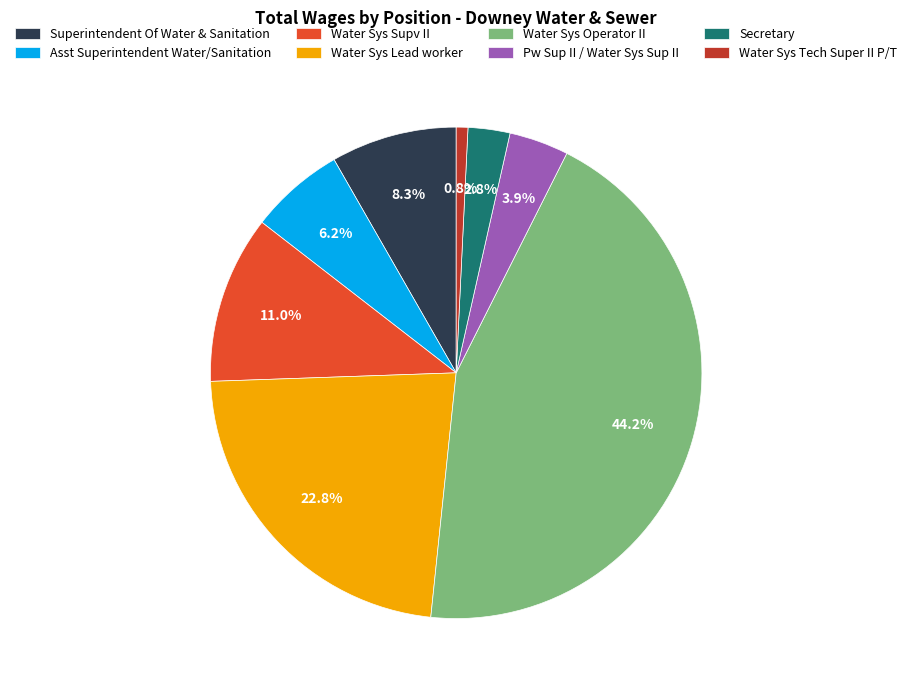

How many slices are in this pie chart?

8